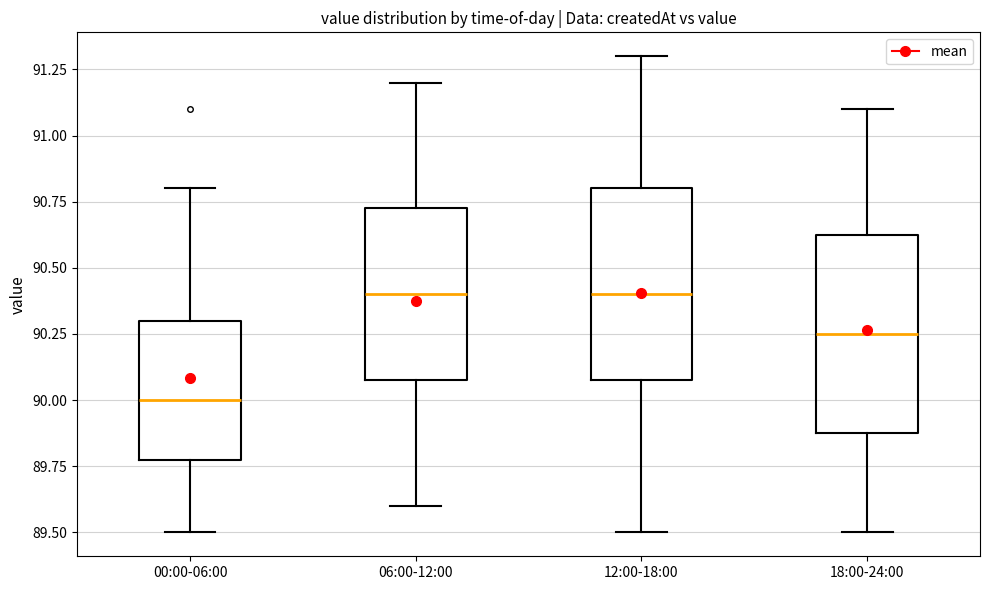

Reading left to right, read every box against the y-axis: the position of its median line, the range the box covers, and the ends of its whiskers. The values are not printed on the chart, so give them approximately, as read against the axis.

00:00-06:00: median 90.00, box 89.80 to 90.30, whiskers 89.50 to 90.80
06:00-12:00: median 90.40, box 90.10 to 90.75, whiskers 89.60 to 91.20
12:00-18:00: median 90.40, box 90.10 to 90.80, whiskers 89.50 to 91.30
18:00-24:00: median 90.25, box 89.90 to 90.65, whiskers 89.50 to 91.10